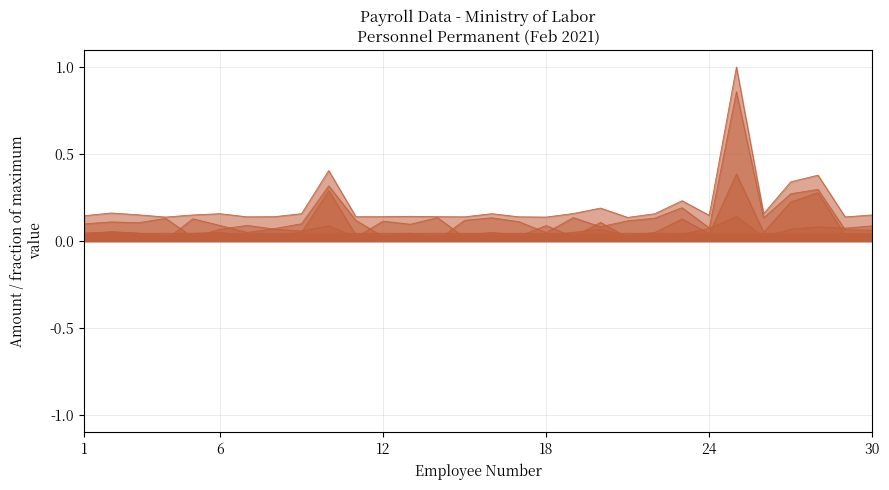

Which series has the widest spread of values?

TOTAL